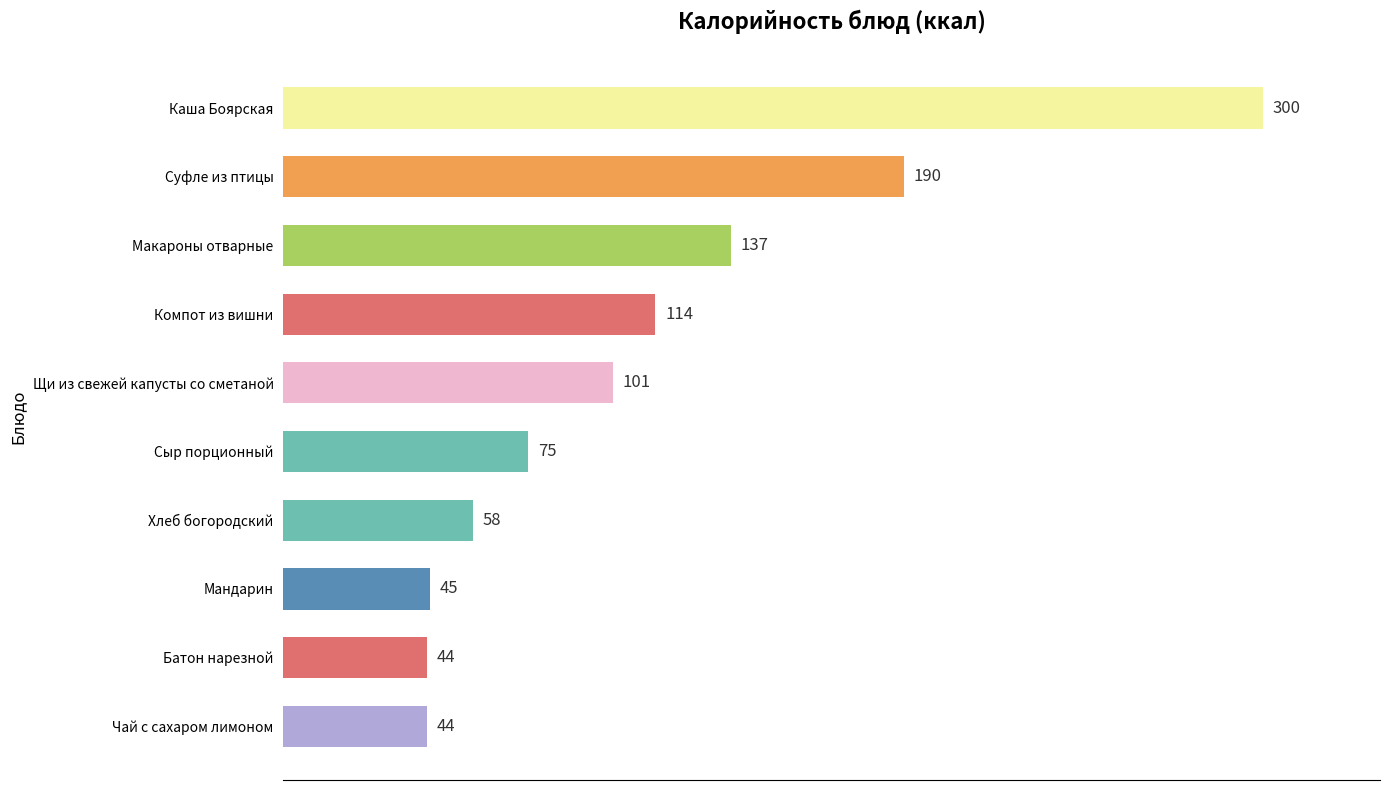

What is the average value?

111